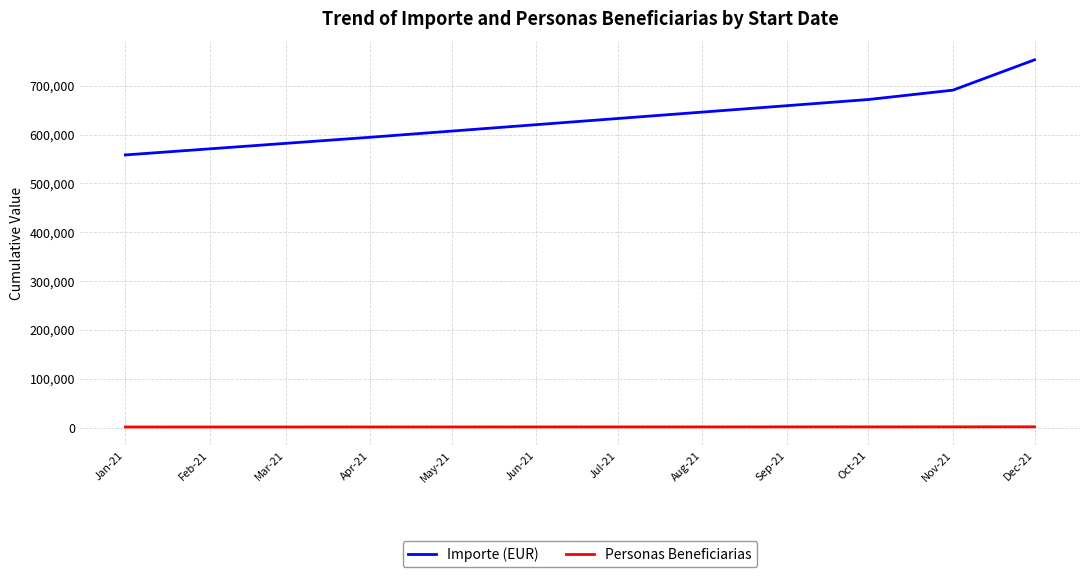

True or false: Personas Beneficiarias and Importe (EUR) cross at least once.

False